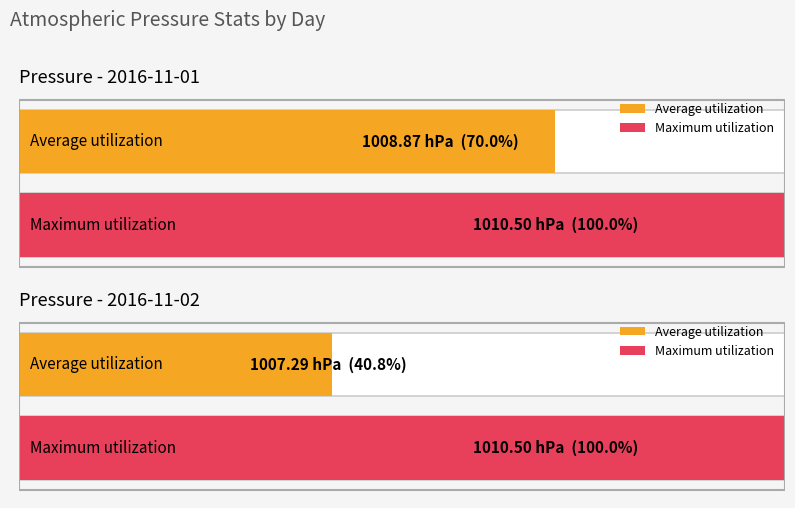

Rank the series by their maximum value, from lowest to highest.

Average utilization, Maximum utilization